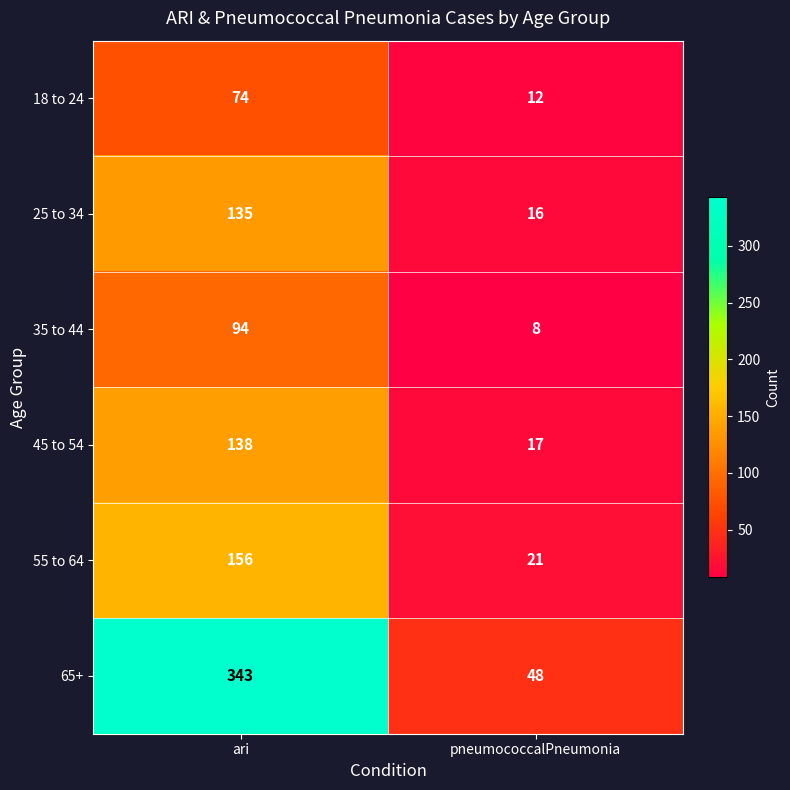

What is the sum of all 65+ values?

391